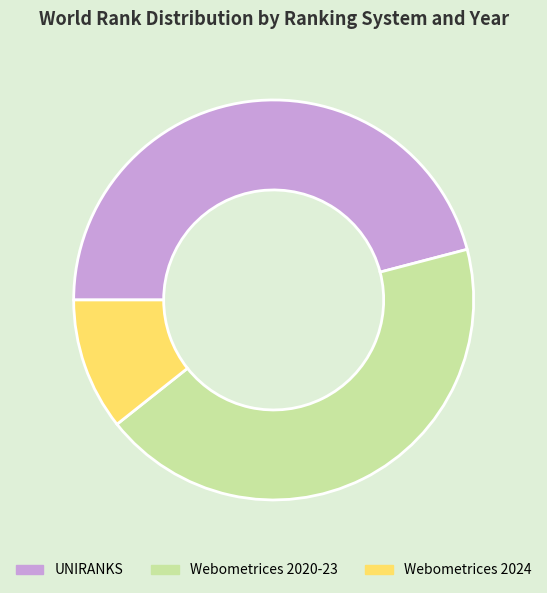

Is there a majority slice in this chart?

No